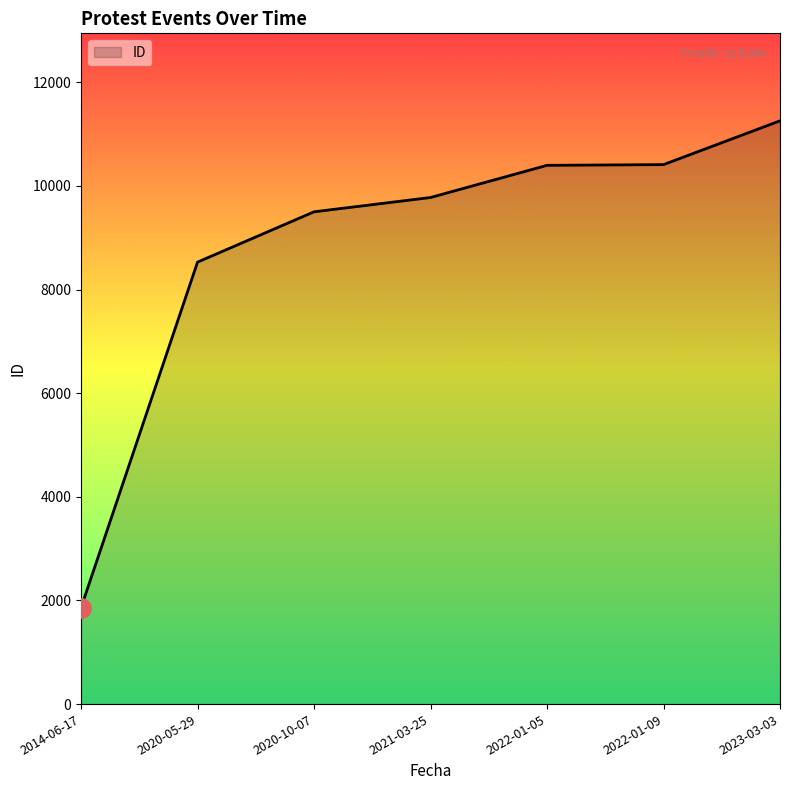

At which label is the value closest to 6558?

2020-05-29